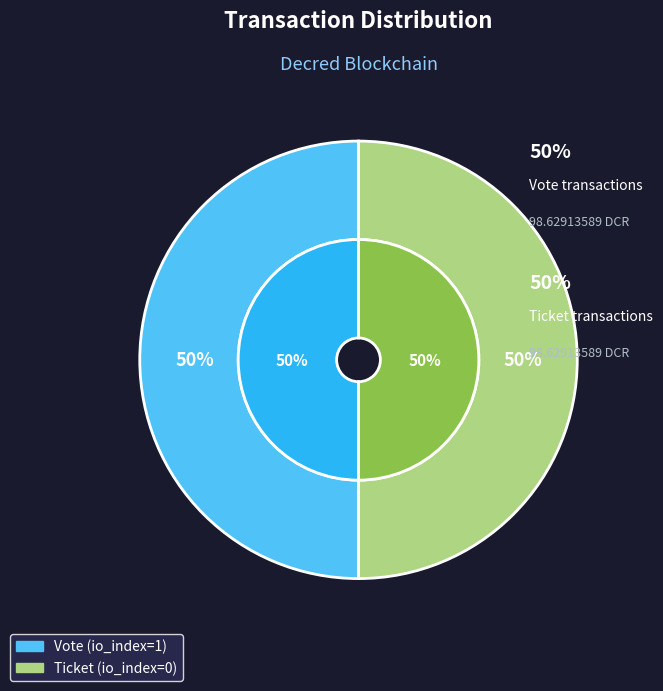

Rank the categories by value from lowest to highest.

Ticket (io_index=0), Vote (io_index=1)